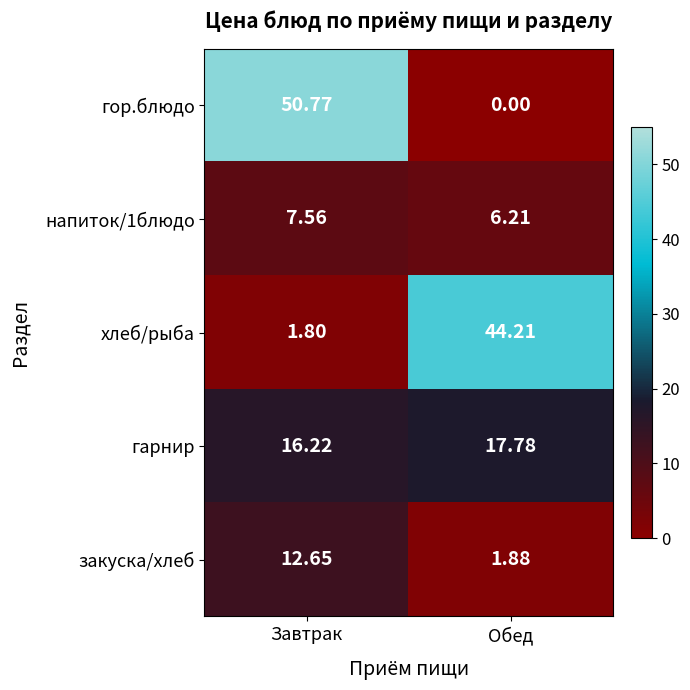

Which series has the largest total across all categories?

гор.блюдо